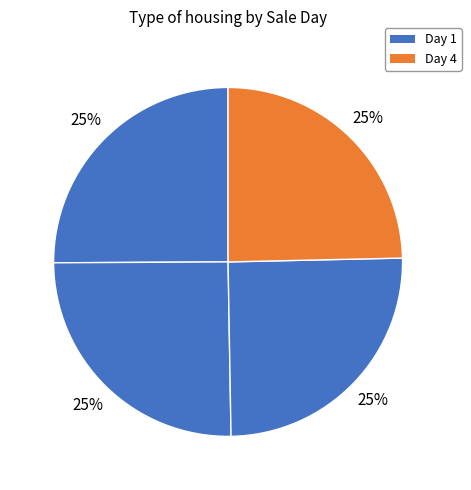

Count the number of slices in the pie.

4